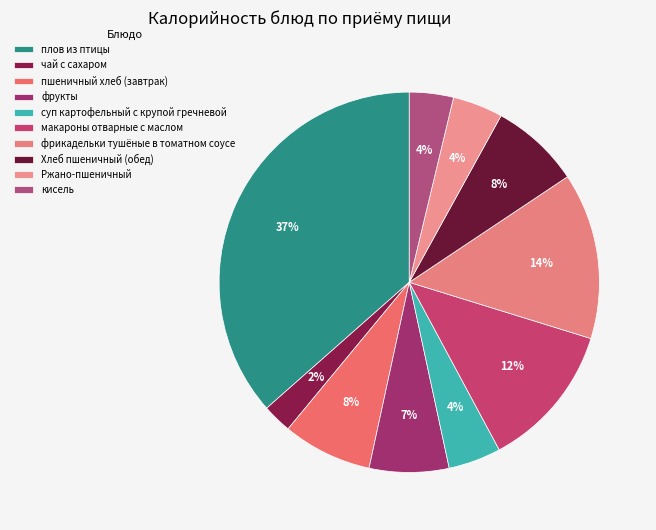

Is it true that суп картофельный с крупой гречневой is 4% of the pie?

True